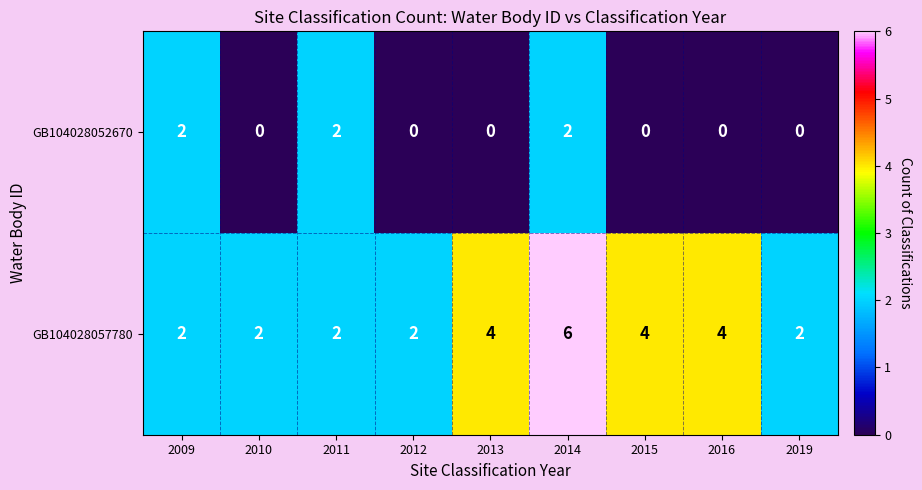

What is the difference between the maximum and minimum values in the GB104028057780 series?

4